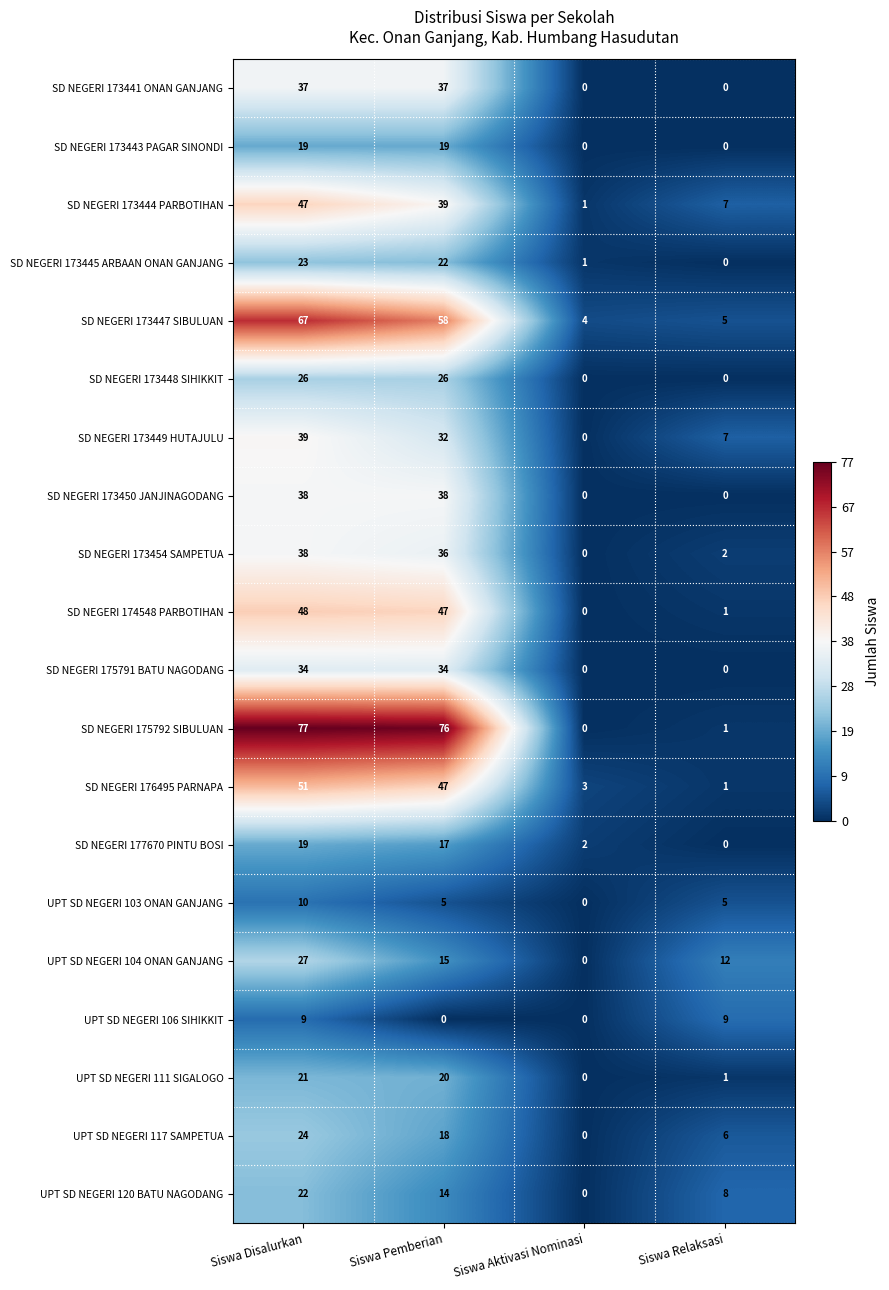

The SD NEGERI 173445 ARBAAN ONAN GANJANG series shows 30 at Siswa Disalurkan. True or false?

False